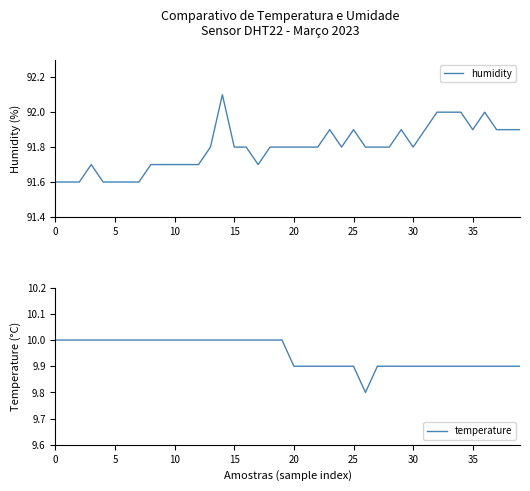

True or false: temperature has a value of 2.6 at 30.

False